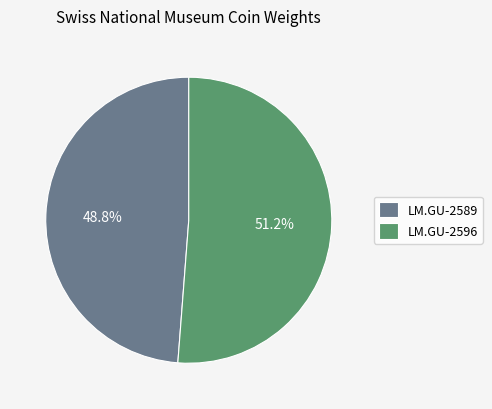

Which has a higher value, LM.GU-2589 or LM.GU-2596?

LM.GU-2596